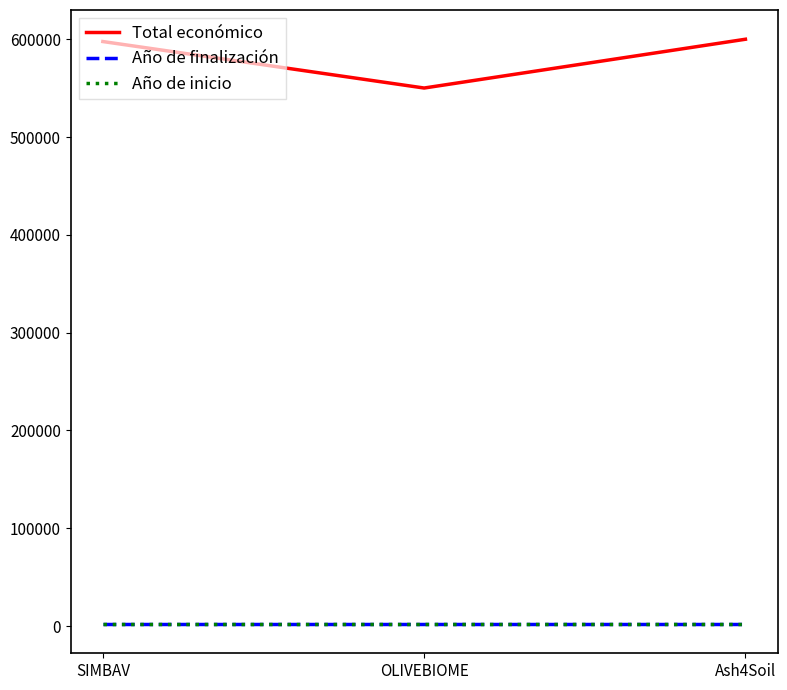

How many lines are shown in the chart?

3